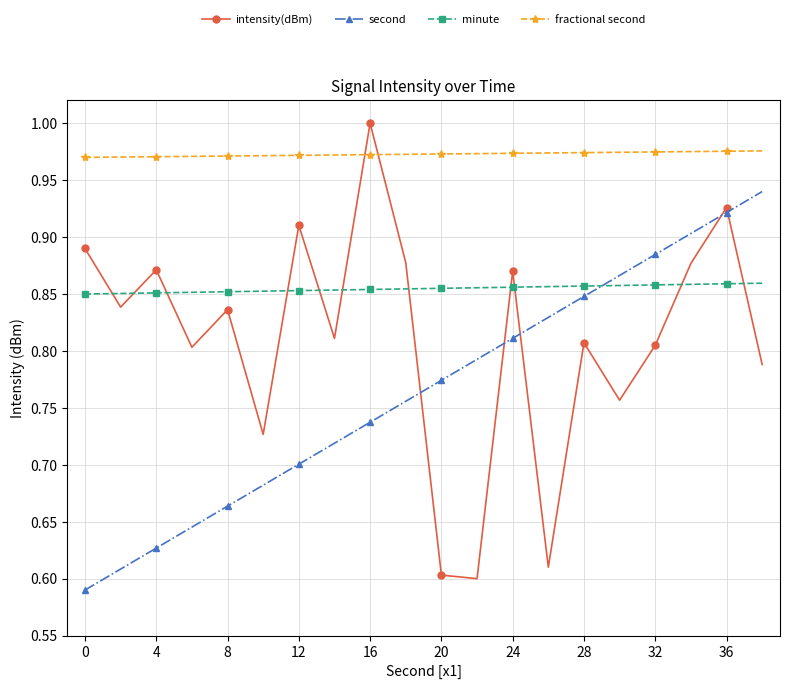

Which series has the widest spread of values?

intensity(dBm)